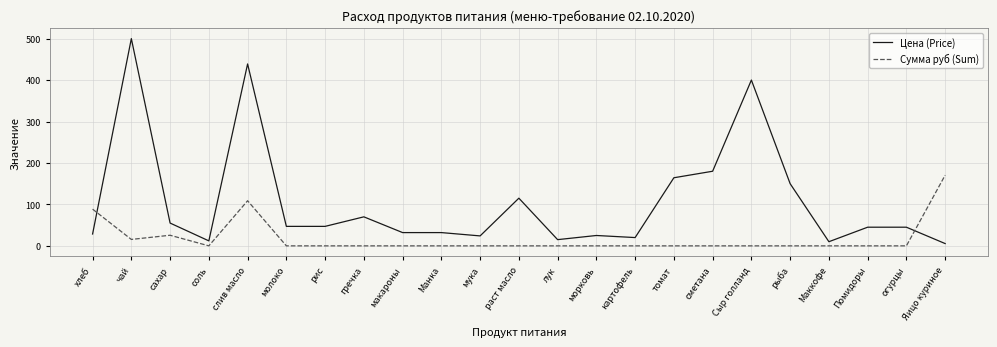

What is the total value across all series at слив масло?

547.7